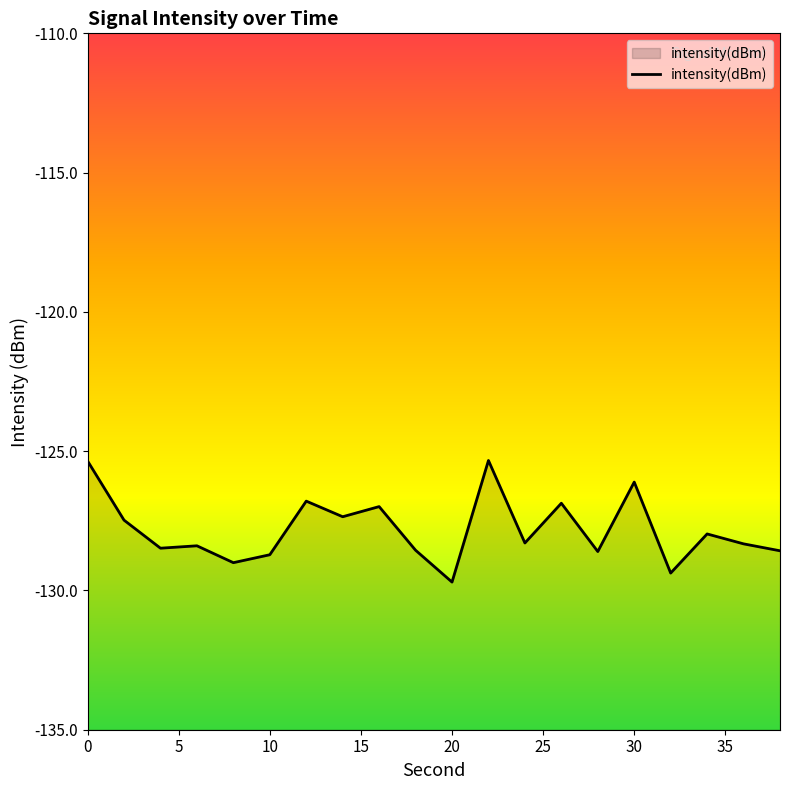

List the labels in order of value, largest first.

22, 0, 30, 12, 26, 16, 14, 2, 34, 24, 36, 6, 4, 18, 38, 28, 10, 8, 32, 20